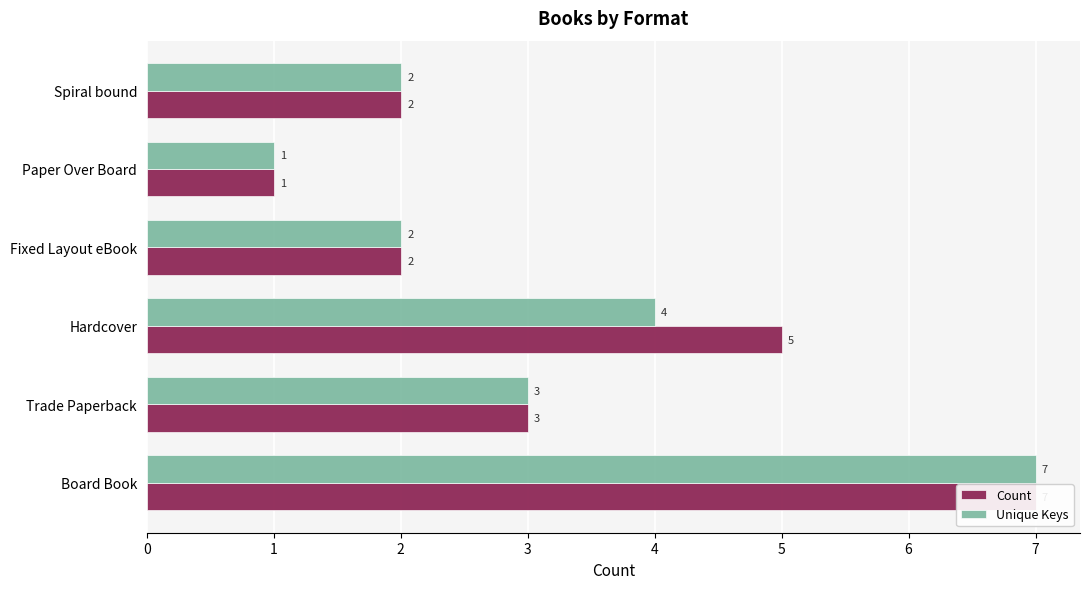

Is the value of Unique Keys at Paper Over Board greater than the value of Count at Trade Paperback?

No